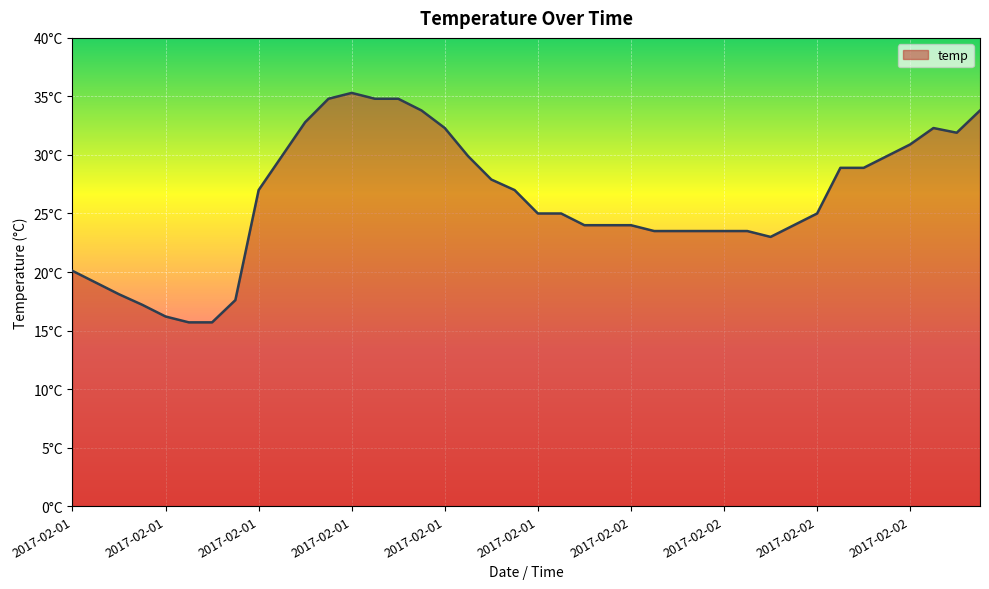

Rank the categories by value from highest to lowest.

2017-02-01 12:00, 2017-02-01 11:00, 2017-02-01 13:00, 2017-02-01 14:00, 2017-02-01 15:00, 2017-02-02 15:00, 2017-02-01 10:00, 2017-02-01 16:00, 2017-02-02 13:00, 2017-02-02 14:00, 2017-02-02 12:00, 2017-02-01 09:00, 2017-02-01 17:00, 2017-02-02 11:00, 2017-02-02 09:00, 2017-02-02 10:00, 2017-02-01 18:00, 2017-02-01 08:00, 2017-02-01 19:00, 2017-02-01 20:00, 2017-02-01 21:00, 2017-02-02 08:00, 2017-02-01 22:00, 2017-02-01 23:00, 2017-02-02 00:00, 2017-02-02 07:00, 2017-02-02 01:00, 2017-02-02 02:00, 2017-02-02 03:00, 2017-02-02 04:00, 2017-02-02 05:00, 2017-02-02 06:00, 2017-02-01 00:00, 2017-02-01 01:00, 2017-02-01 02:00, 2017-02-01 07:00, 2017-02-01 03:00, 2017-02-01 04:00, 2017-02-01 05:00, 2017-02-01 06:00